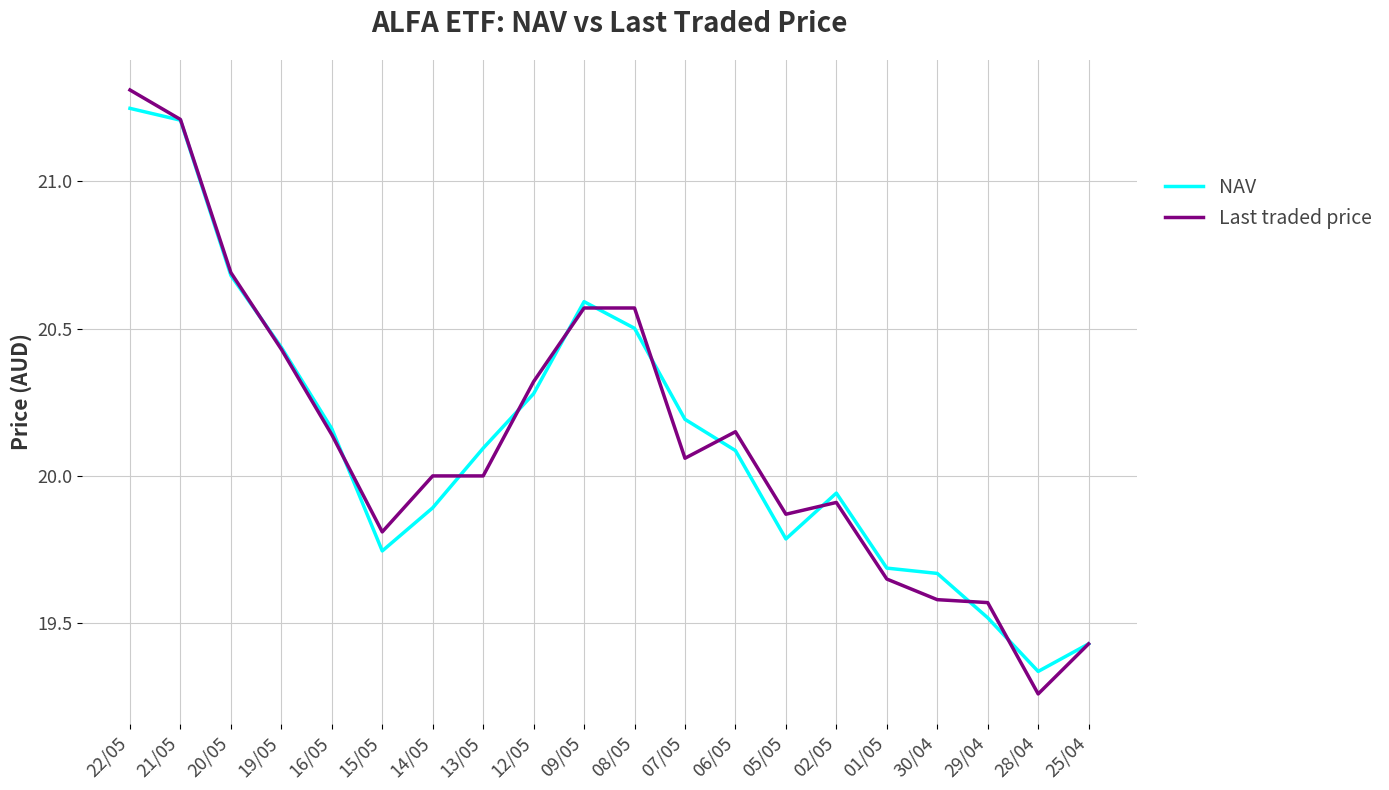

Count the number of categories in the chart.

20